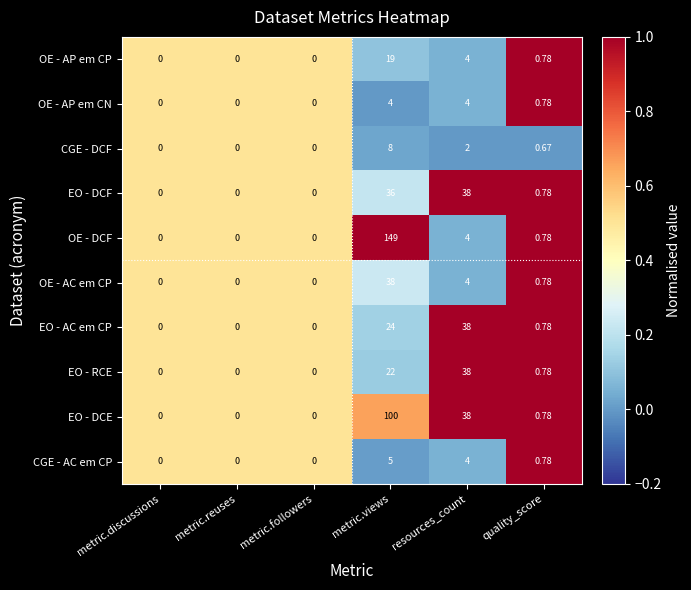

Which category has the highest value in the EO - AC em CP series?

resources_count